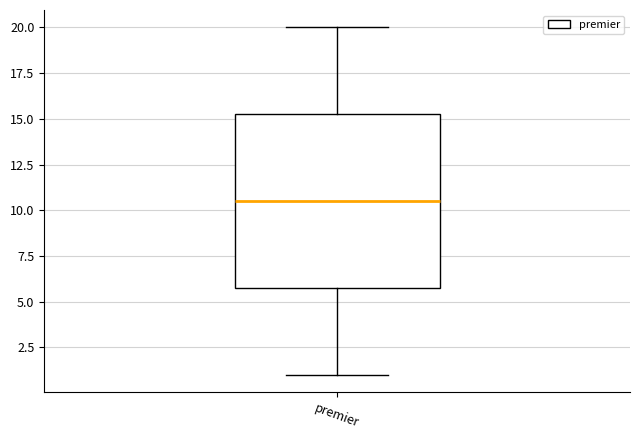

Read this box plot against the y-axis: the position of the median line, the range covered by the box, and the ends of both whiskers. The values are not printed on the chart, so give them approximately, as read against the axis.

median 10.5, box 6.0 to 15.5, whiskers 1.0 to 20.0